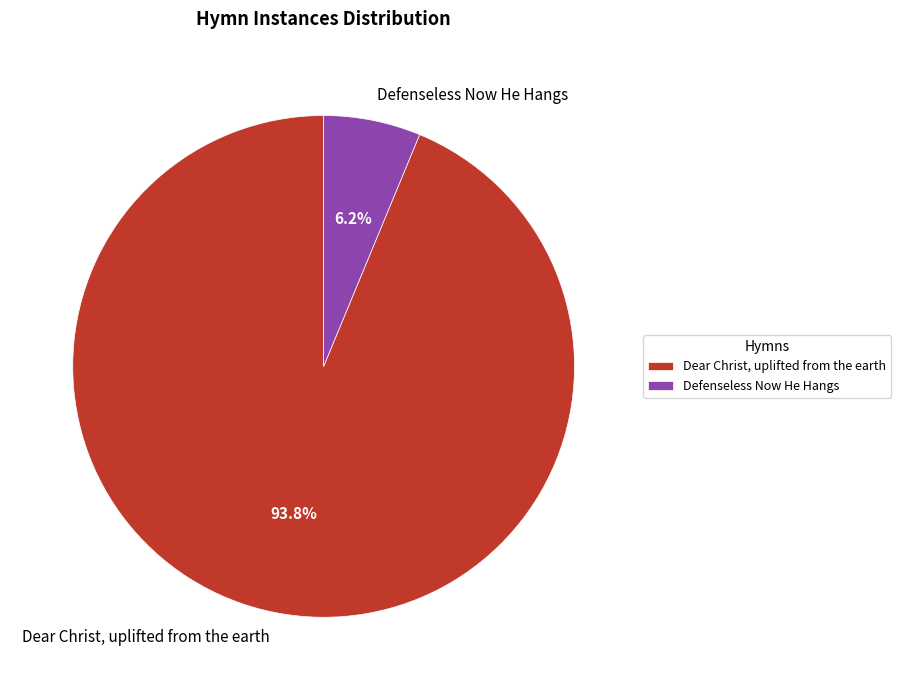

Which category has the biggest portion of the pie?

Dear Christ, uplifted from the earth